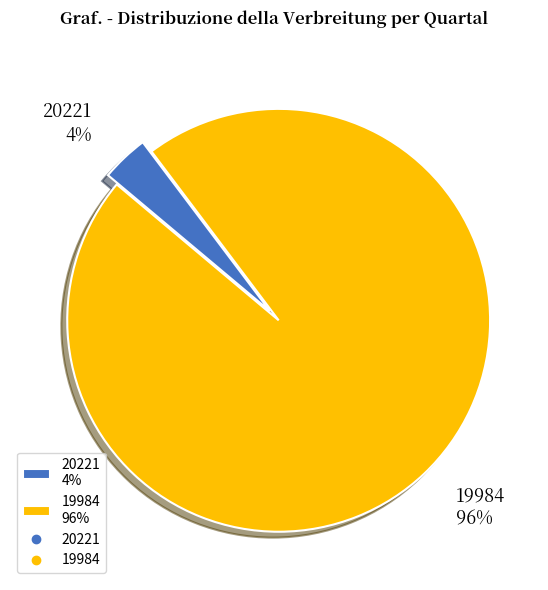

Combined, do 20221 and 19984 account for over 50%?

Yes